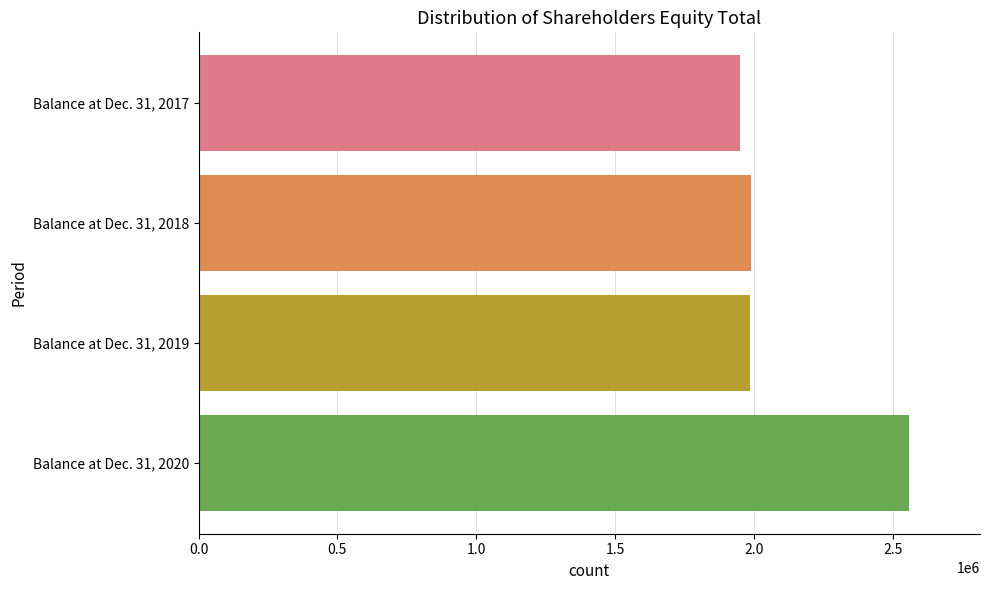

At which category does the chart reach its peak across all series?

Balance at Dec. 31, 2020